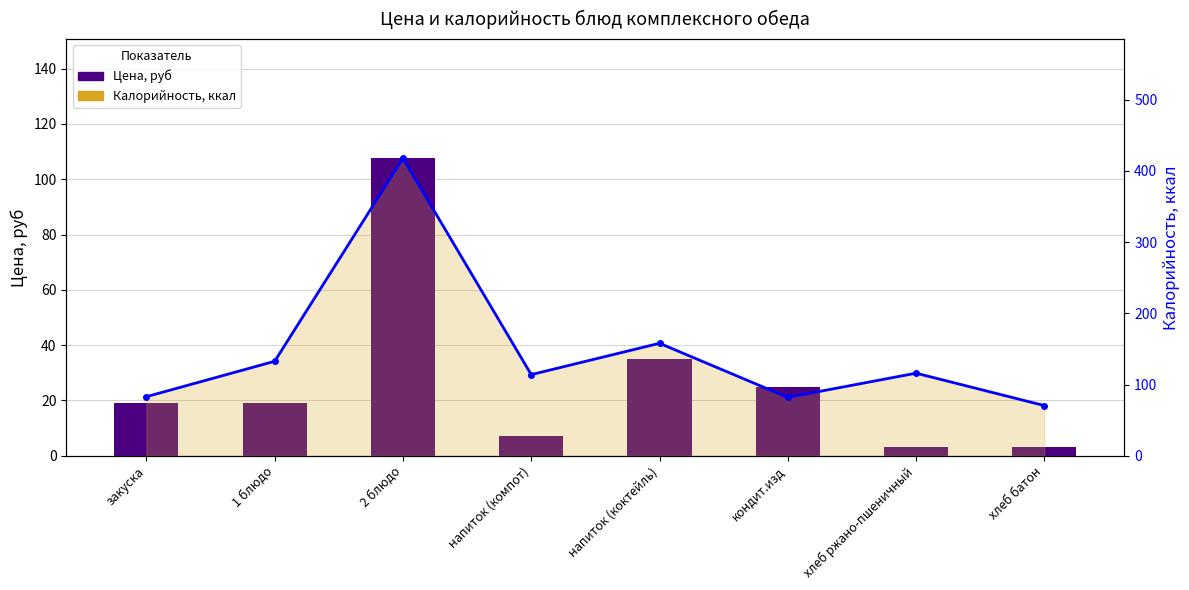

What is the highest value of the Калорийность, ккал series?

418.0